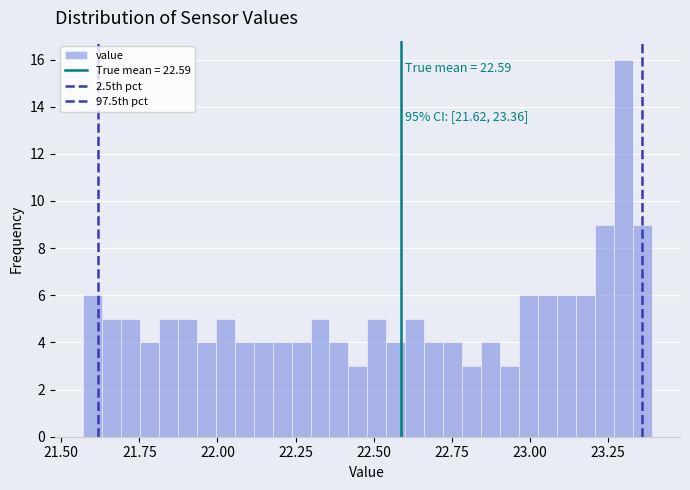

Around what value on the x-axis is the tallest bar? Give the approximate position of its centre, as read against the axis.

23.30